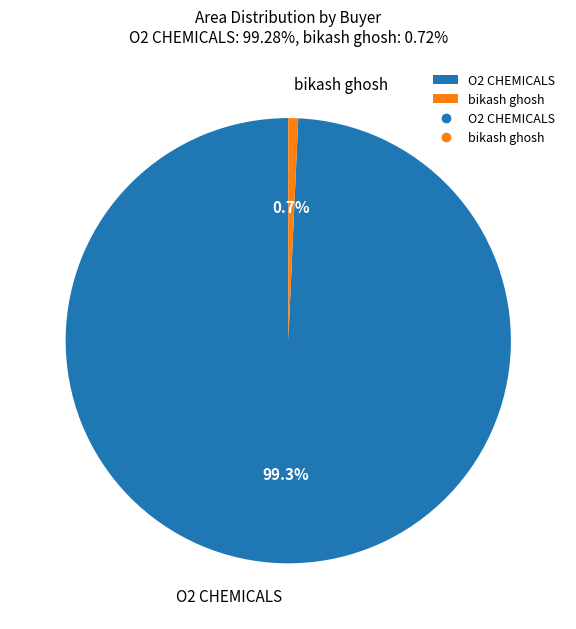

Which category has the smallest portion of the pie?

bikash ghosh